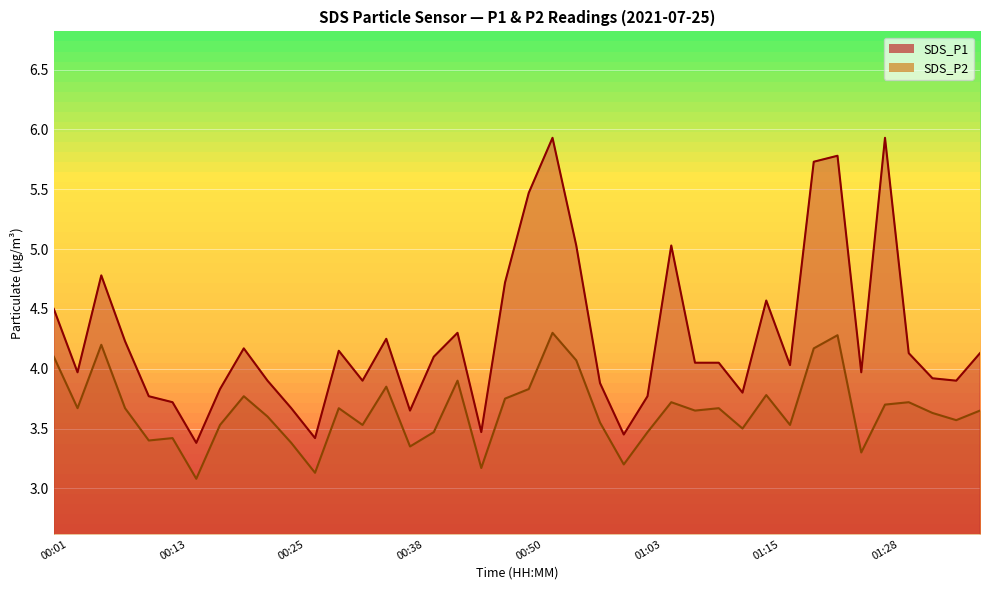

The value of SDS_P1 at 01:05 is 2.9. True or false?

False